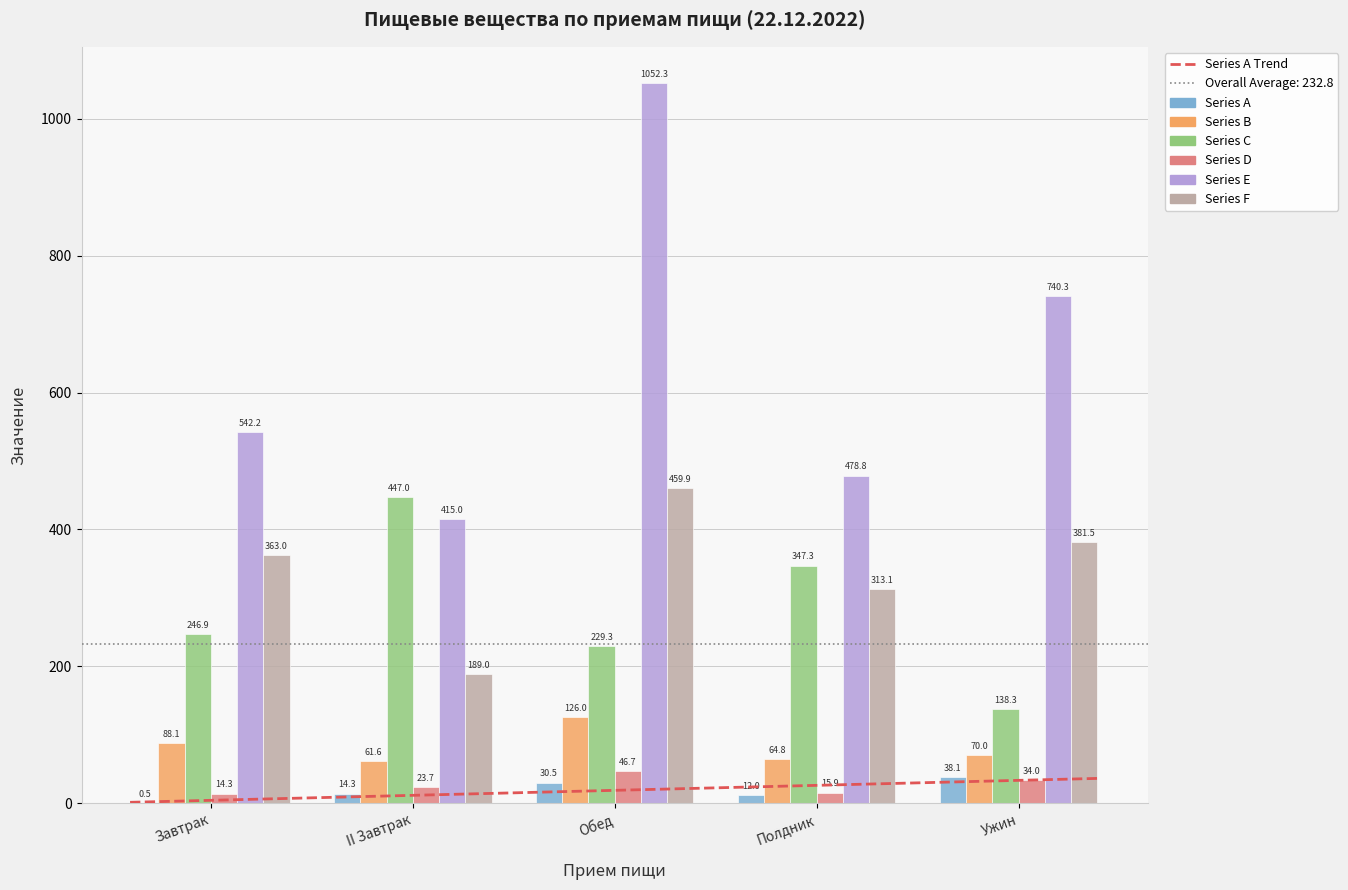

What is the sum of all Р, мг values?

1706.5